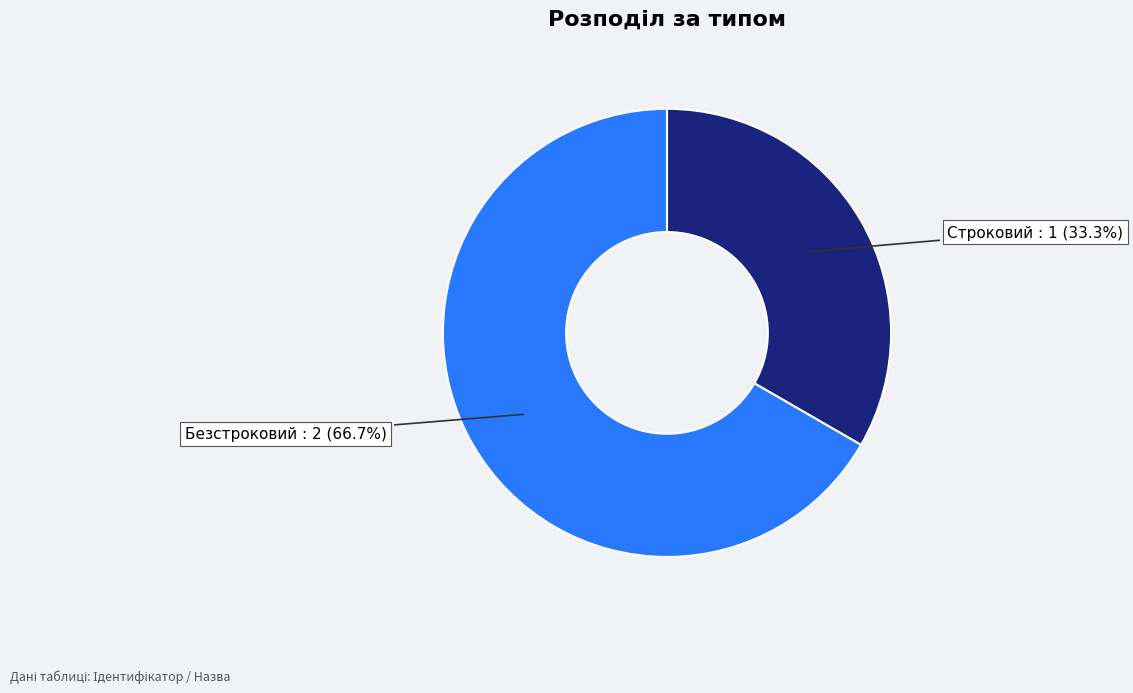

How many segments does this pie chart have?

2